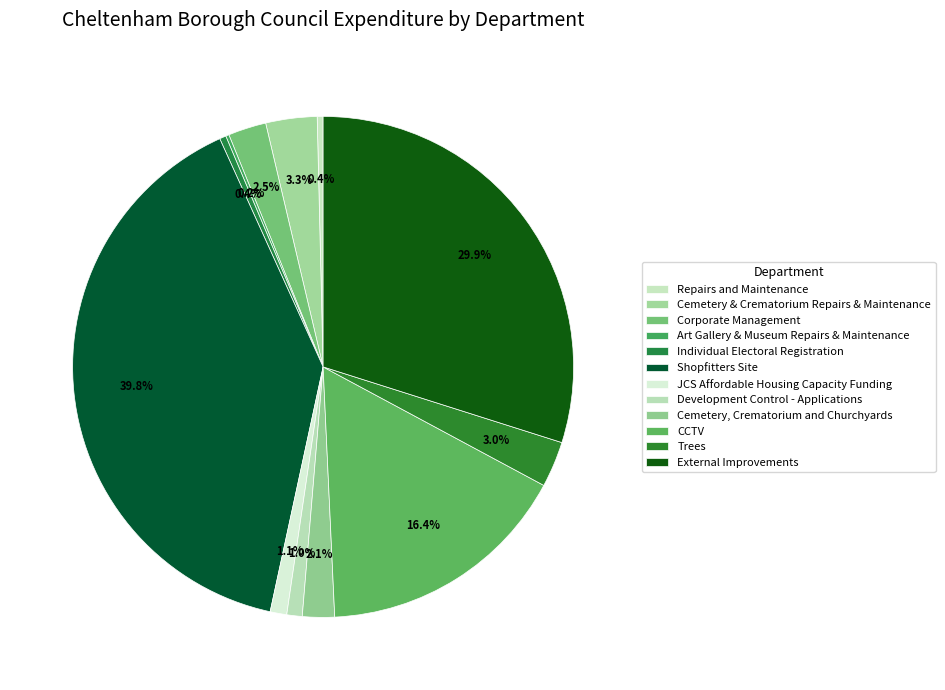

Does External Improvements represent more than half of the total?

No